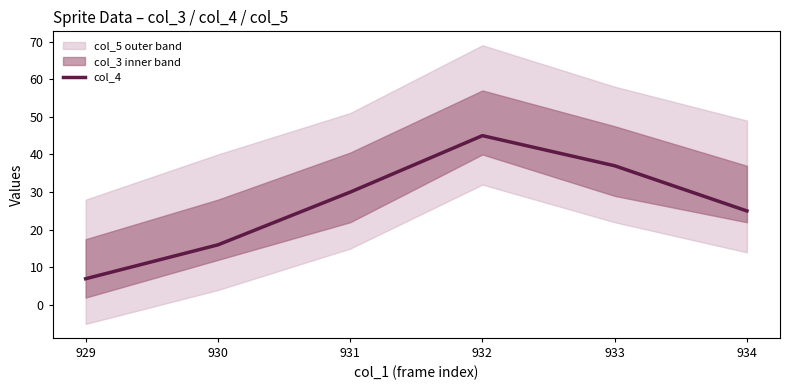

The value of col_4 at 933 is 23. True or false?

False